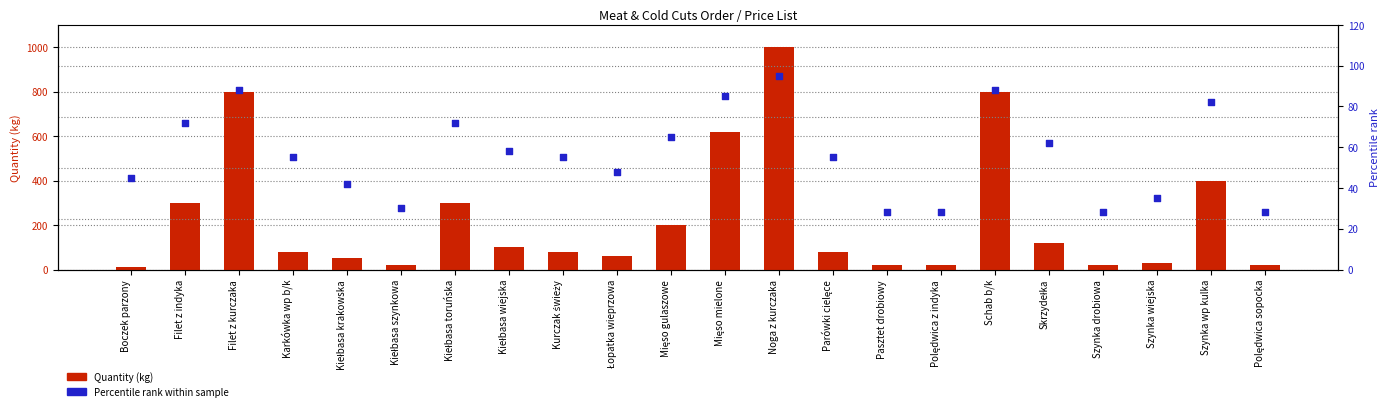

At which category is the sum across all series the highest?

Noga z kurczaka